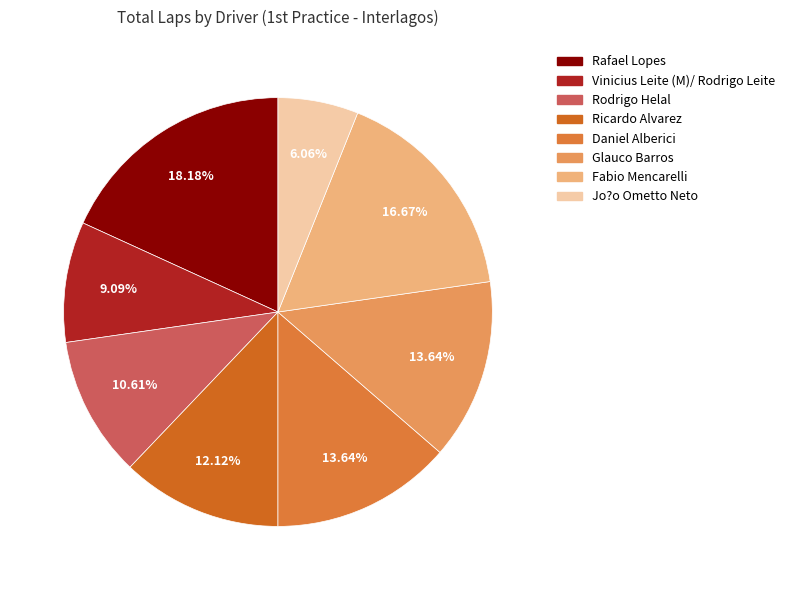

How many segments does this pie chart have?

8